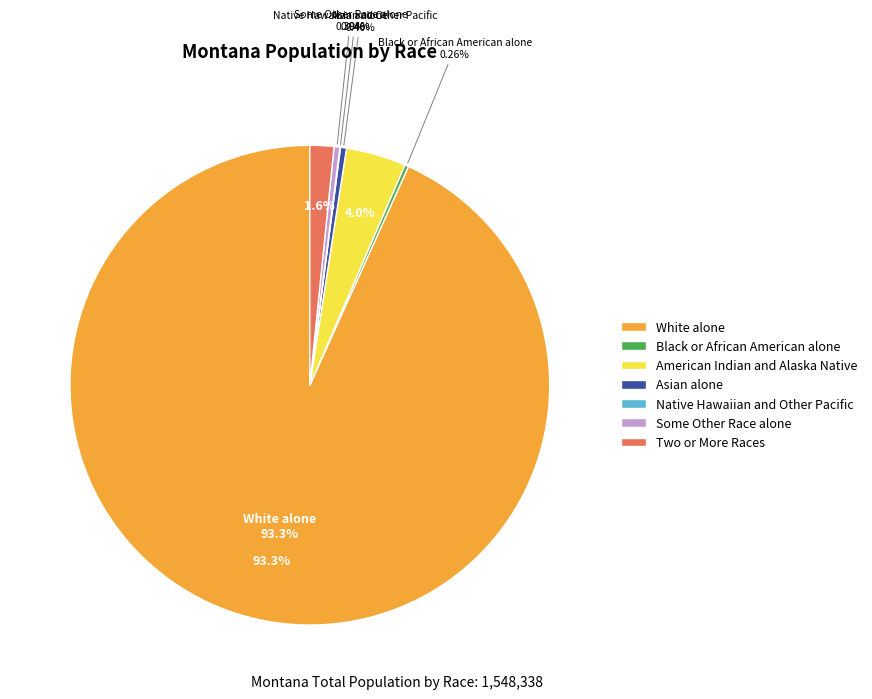

Rank the categories by value from highest to lowest.

White alone, American Indian and Alaska Native, Two or More Races, Asian alone, Some Other Race alone, Black or African American alone, Native Hawaiian and Other Pacific